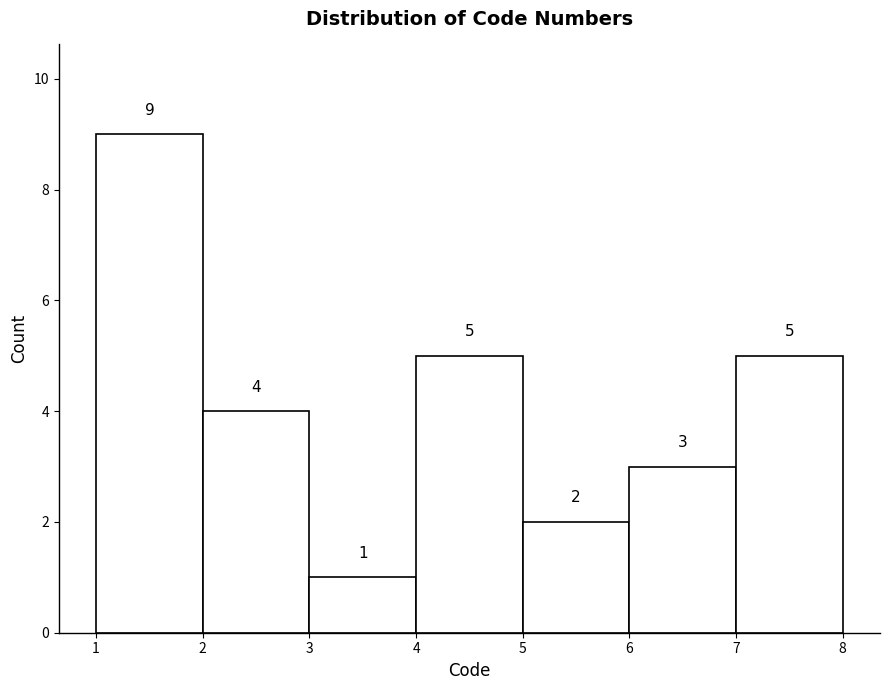

Reading left to right, list every bar in this chart as the range it spans on the x-axis followed by its height.

1 to 2: 9
2 to 3: 4
3 to 4: 1
4 to 5: 5
5 to 6: 2
6 to 7: 3
7 to 8: 5